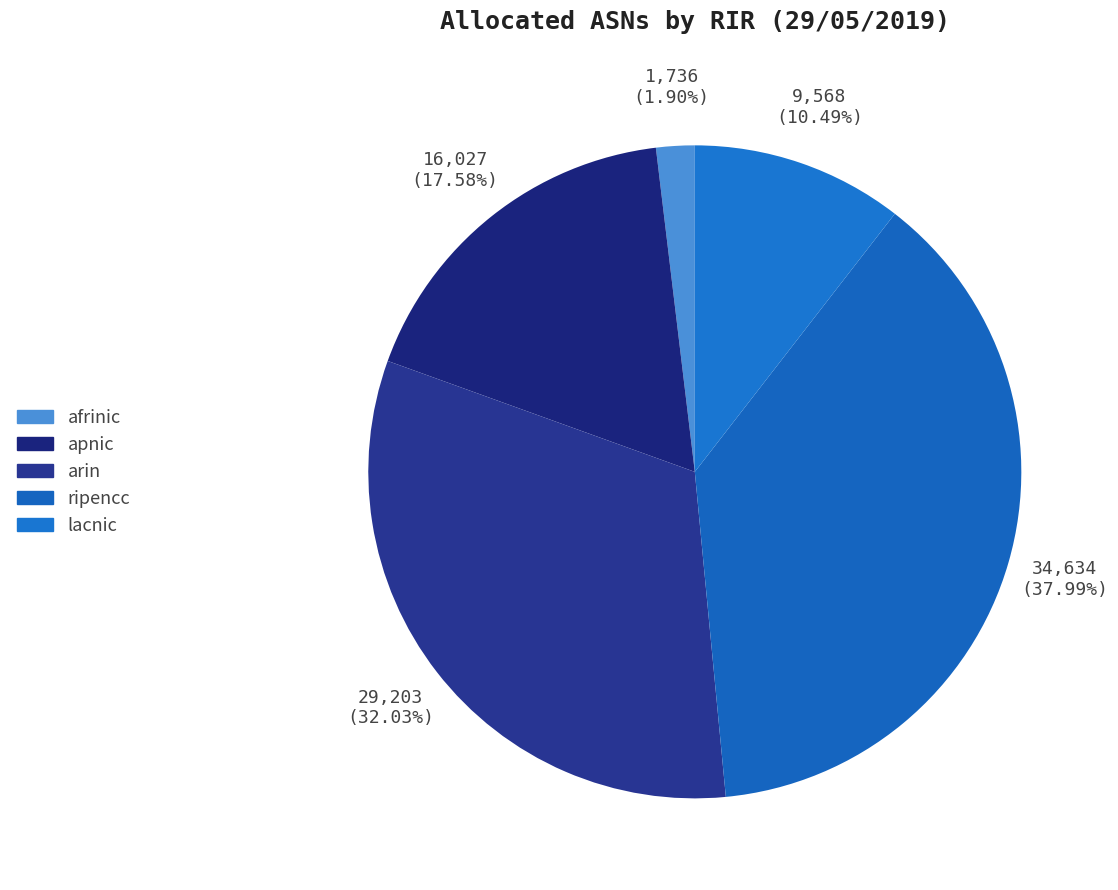

Is there any slice that represents more than half of the pie?

No